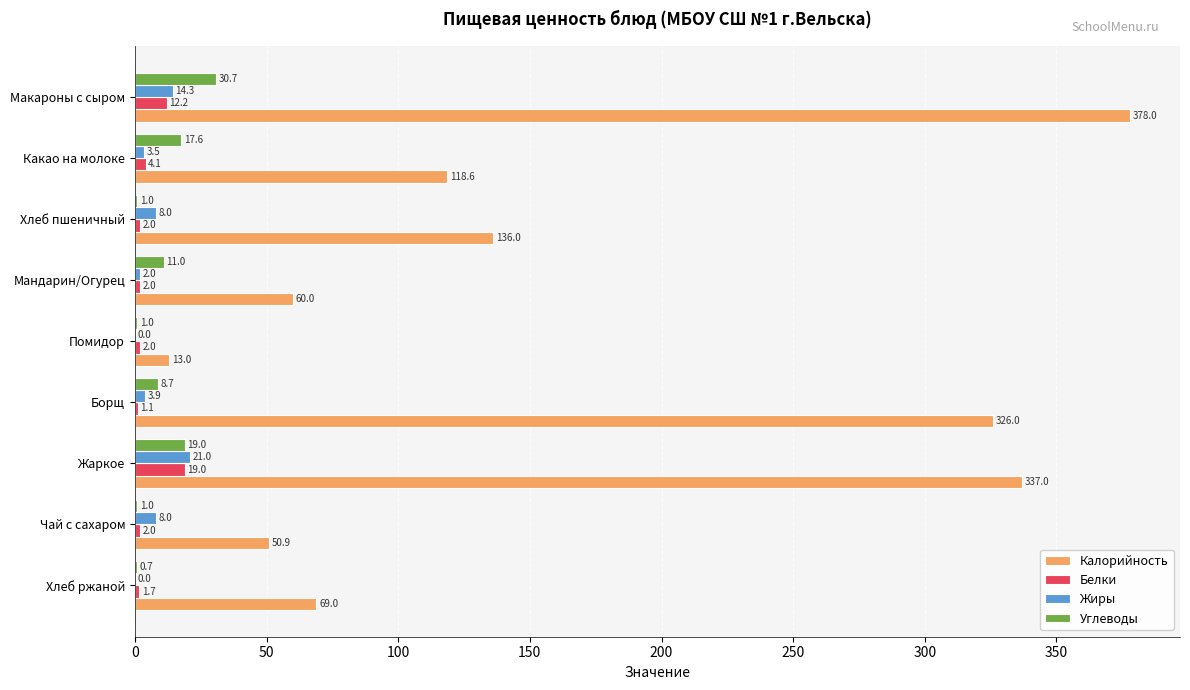

Read the Калорийность value at Мандарин/Огурец.

60.0